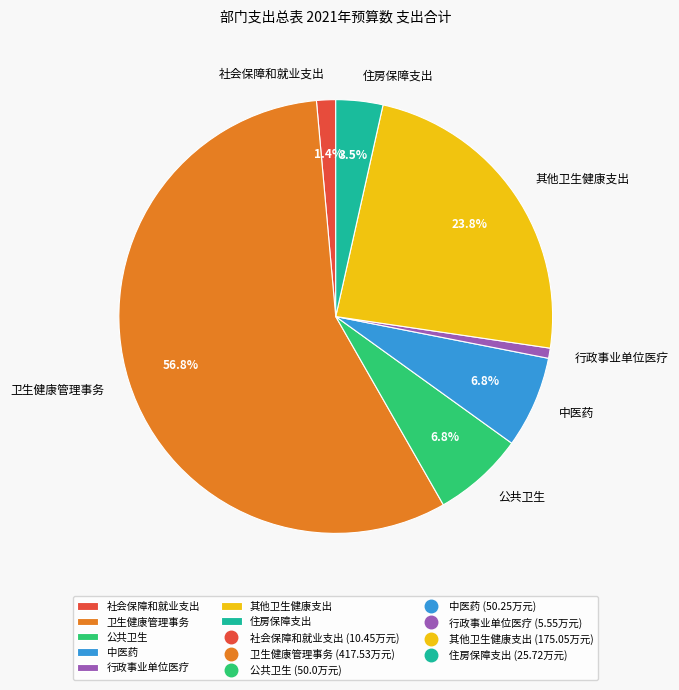

What is the smallest slice in the pie chart?

行政事业单位医疗